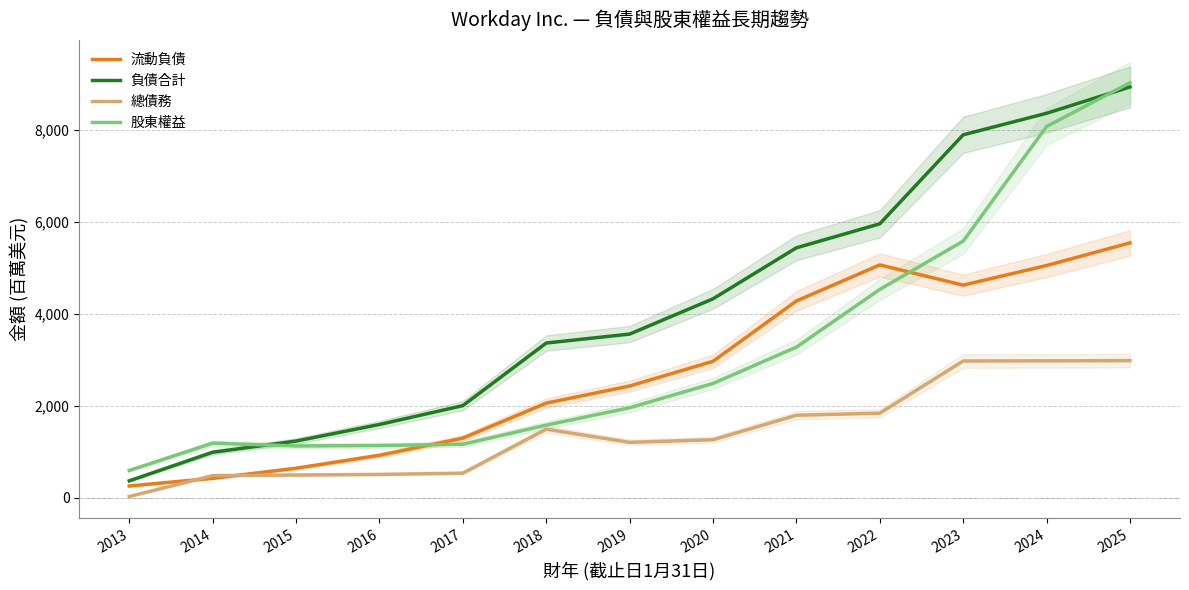

The 股東權益 series shows 592 at 2013. True or false?

True